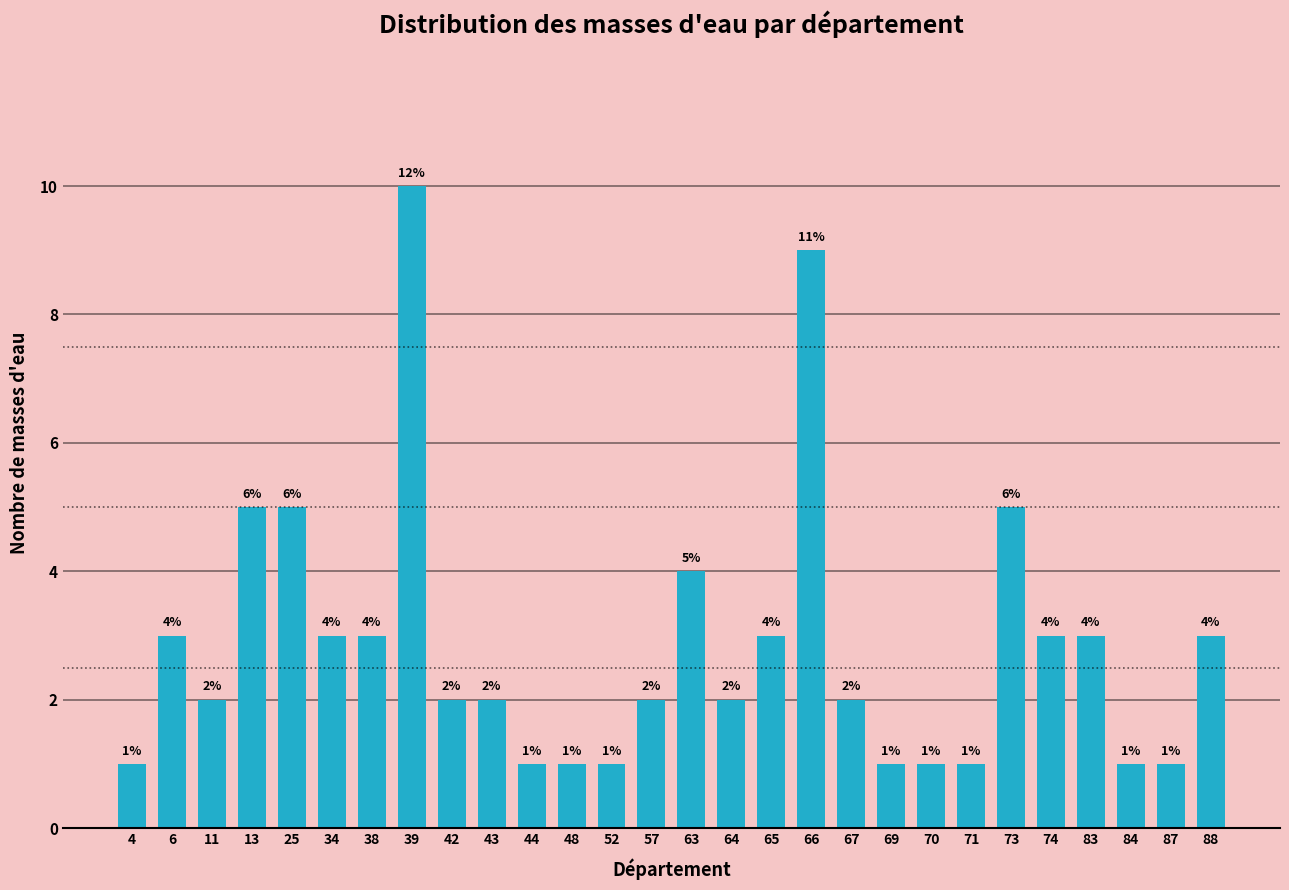

Reading left to right, list all the values displayed in this chart.

4=1	6=3	11=2	13=5	25=5	34=3	38=3	39=10	42=2	43=2	44=1	48=1	52=1	57=2	63=4	64=2	65=3	66=9	67=2	69=1	70=1	71=1	73=5	74=3	83=3	84=1	87=1	88=3